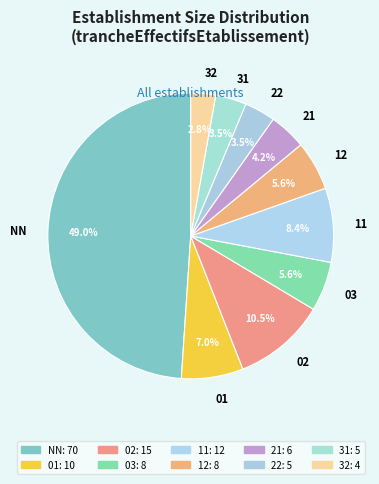

What is the total percentage of 22 and 01?

10.5%